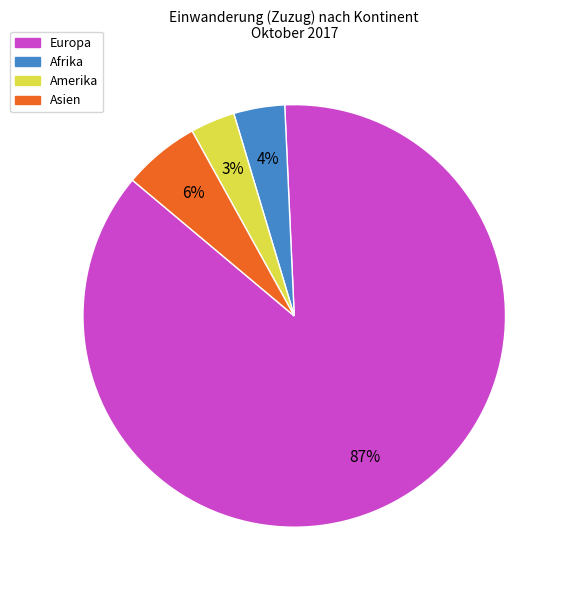

Which category has the biggest portion of the pie?

Europa